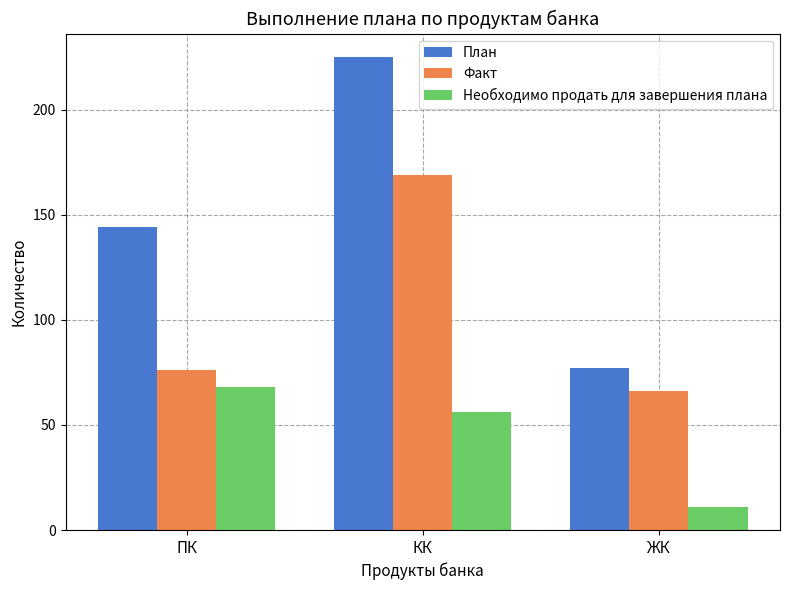

Is the value of План at ПК greater than the value of Необходимо продать для завершения плана at КК?

Yes